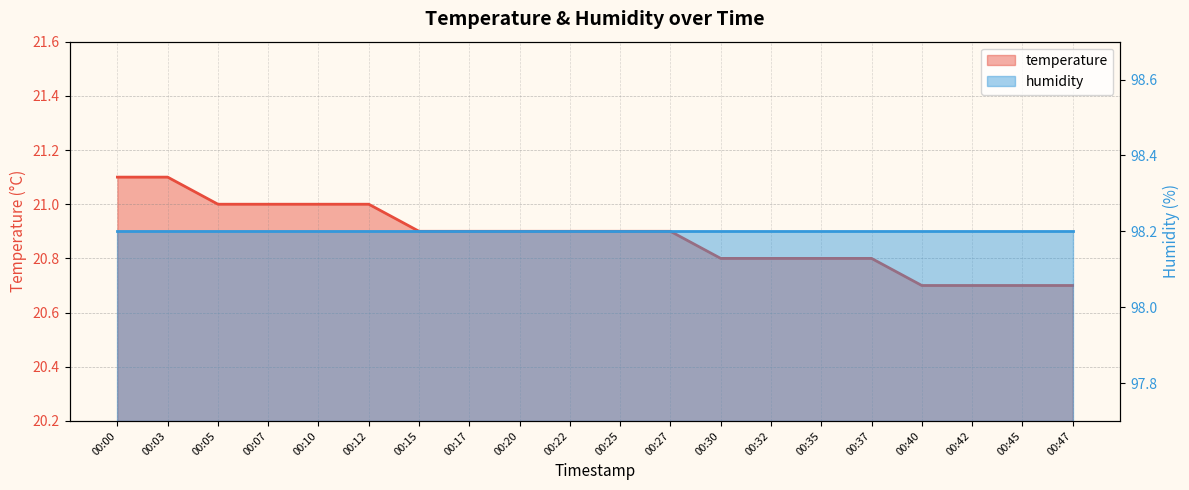

Reading left to right, list all the values displayed in this chart.

00:00=21.1	00:03=21.1	00:05=21.0	00:07=21.0	00:10=21.0	00:12=21.0	00:15=20.9	00:17=20.9	00:20=20.9	00:22=20.9	00:25=20.9	00:27=20.9	00:30=20.8	00:32=20.8	00:35=20.8	00:37=20.8	00:40=20.7	00:42=20.7	00:45=20.7	00:47=20.7